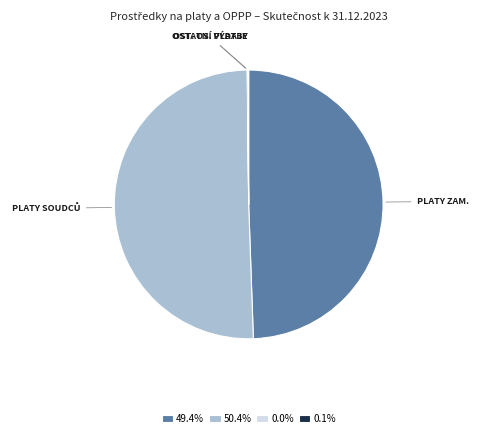

Is 50.4% the majority of the pie?

Yes